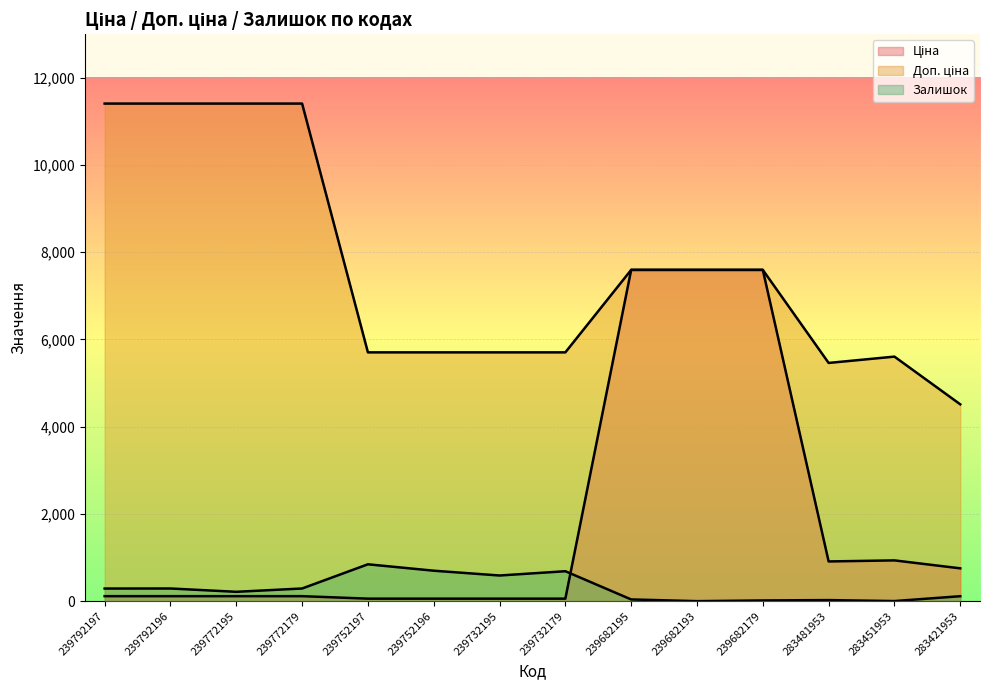

What is the lowest value of the Ціна series?

57.0